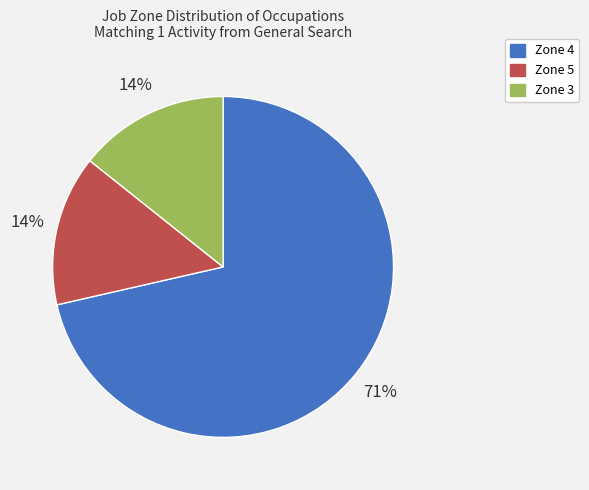

Count the number of slices in the pie.

3